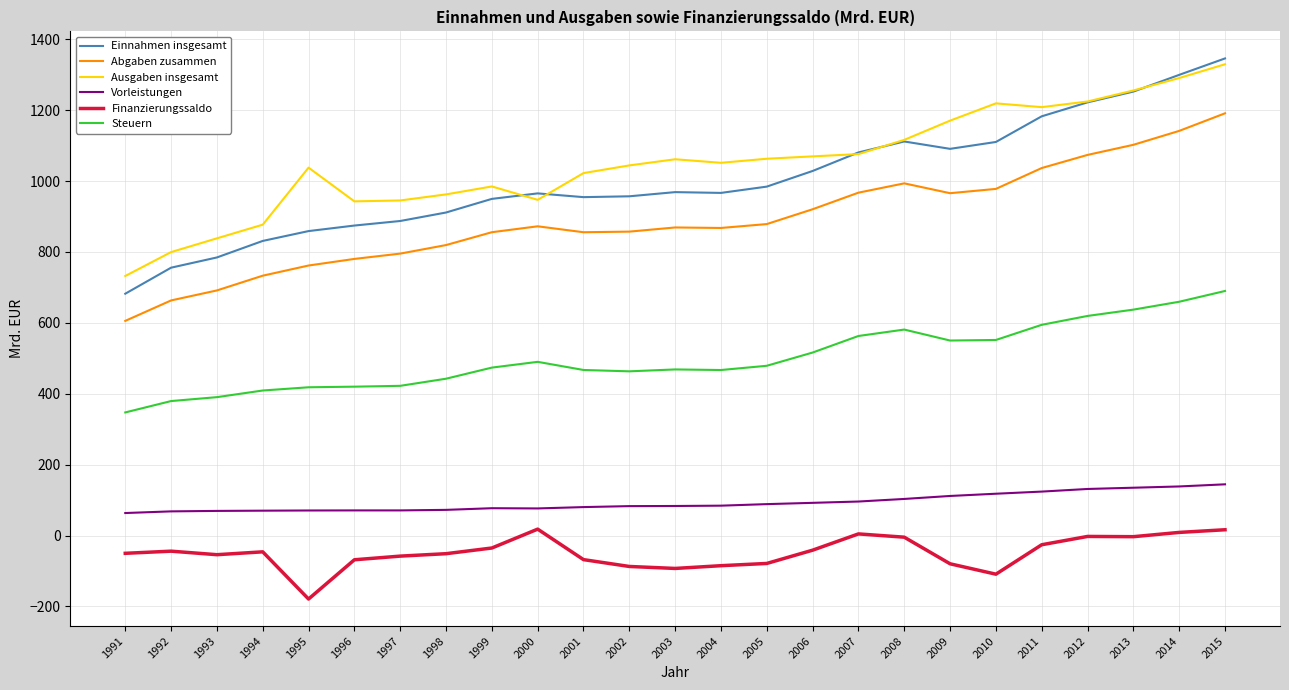

Is it true that Steuern equals 794.6 at 2004?

False